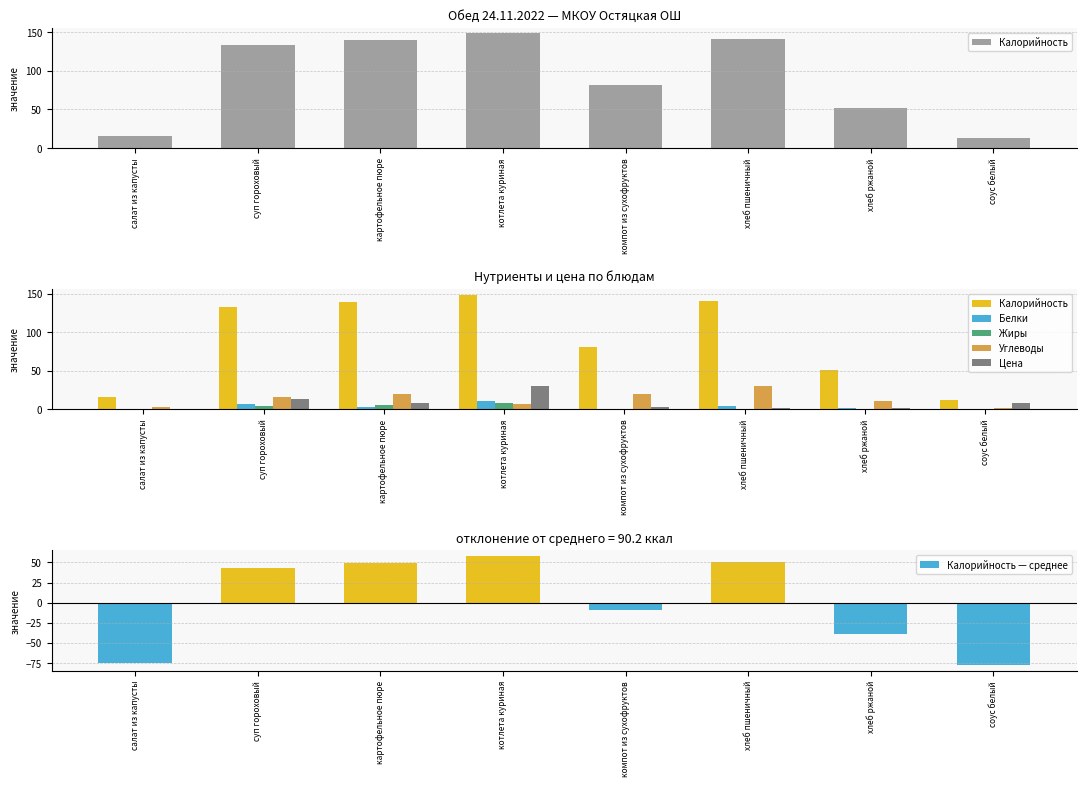

Read the Калорийность — среднее value at компот из сухофруктов.

-9.2